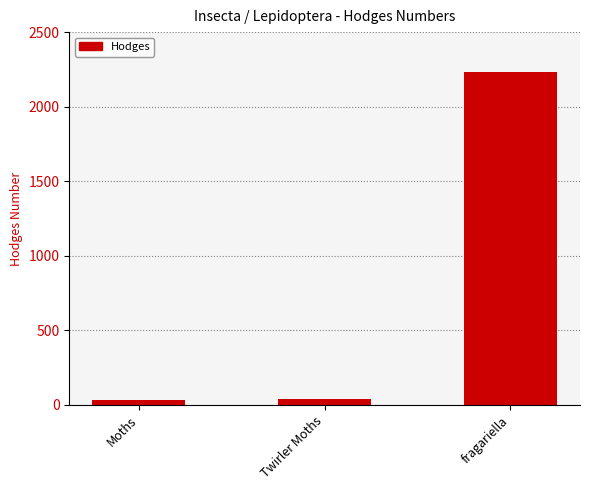

What position from the left is Twirler Moths?

2